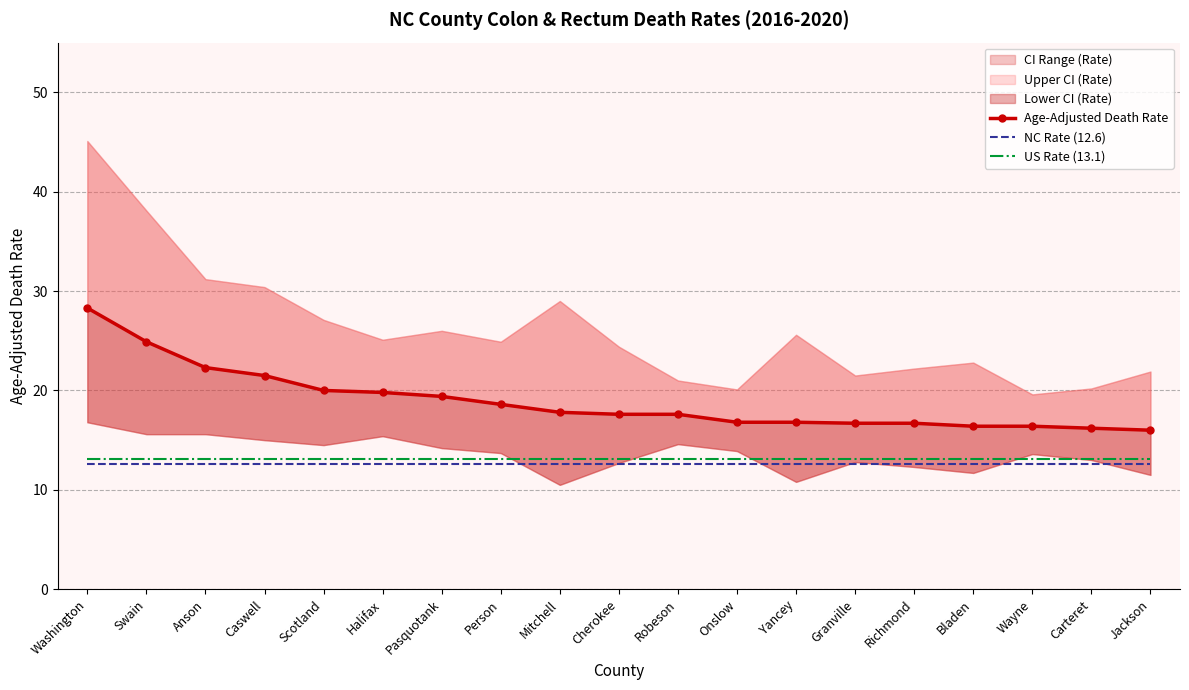

Rank the series by their maximum value, from lowest to highest.

NC Rate (12.6), US Rate (13.1), Age-Adjusted Death Rate